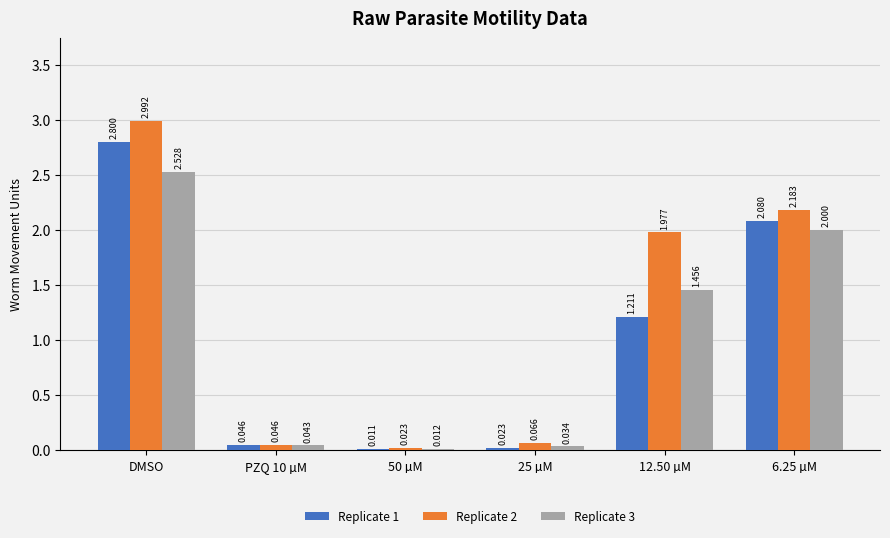

At which label does Replicate 3 first exceed 1?

DMSO